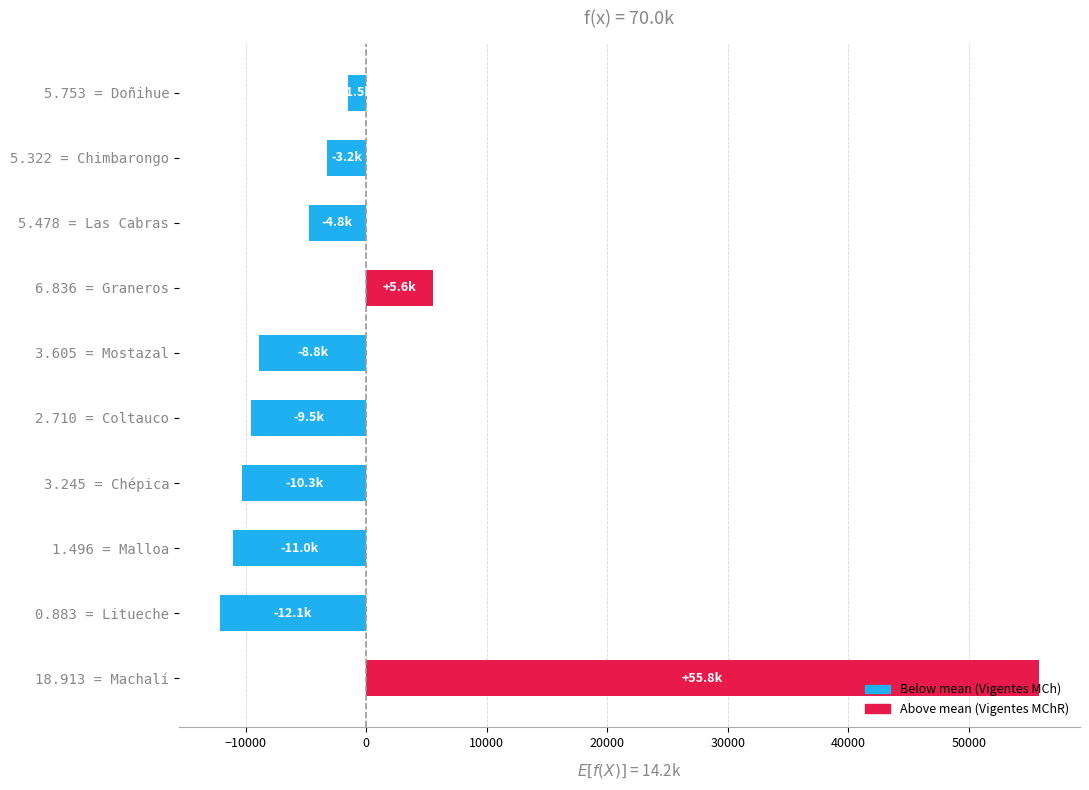

At which label is the value closest to 21838?

6.836 = Graneros